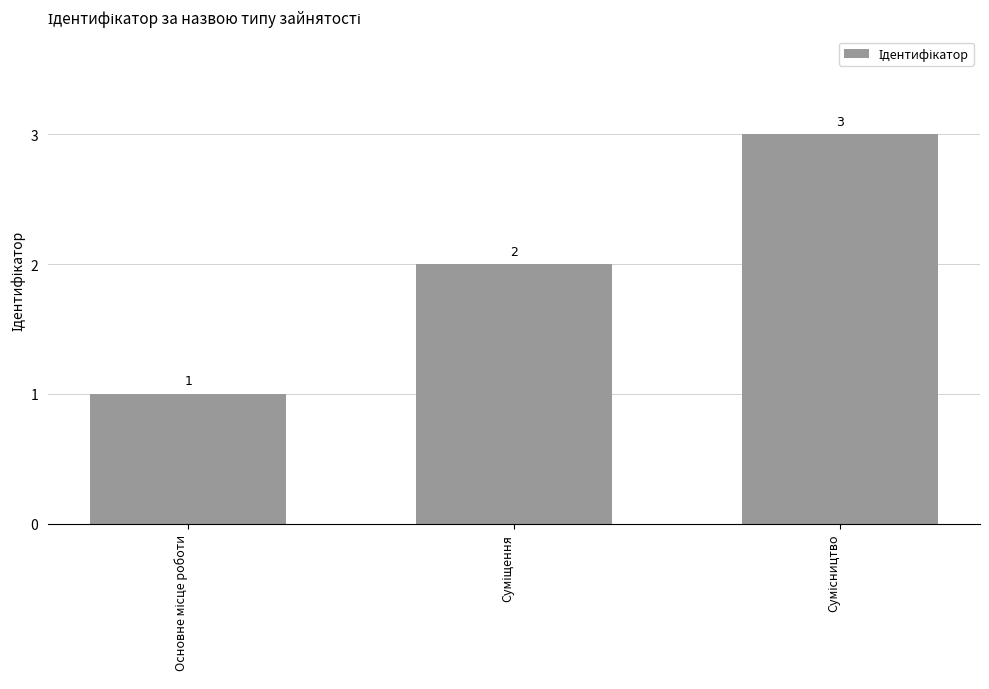

What is the greatest value displayed?

3